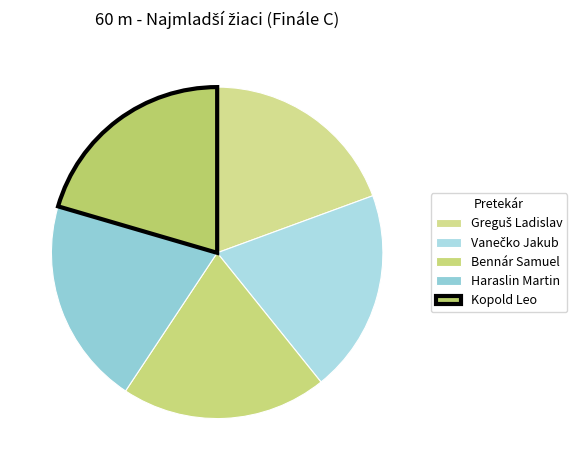

How many segments does this pie chart have?

5